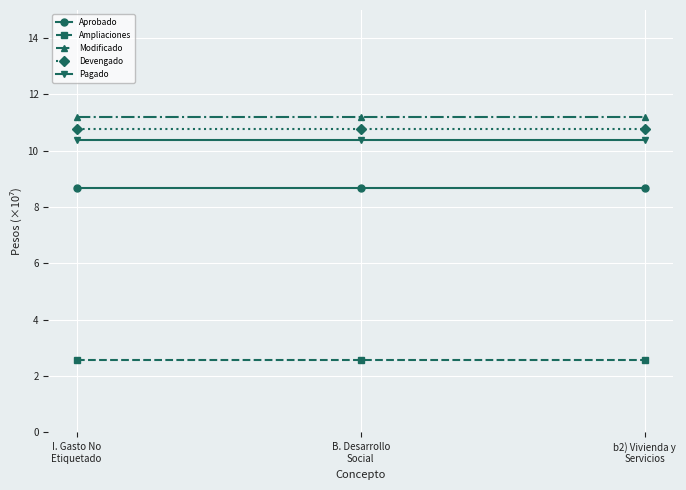

The value of Pagado at B. Desarrollo
Social is 10.4. True or false?

True